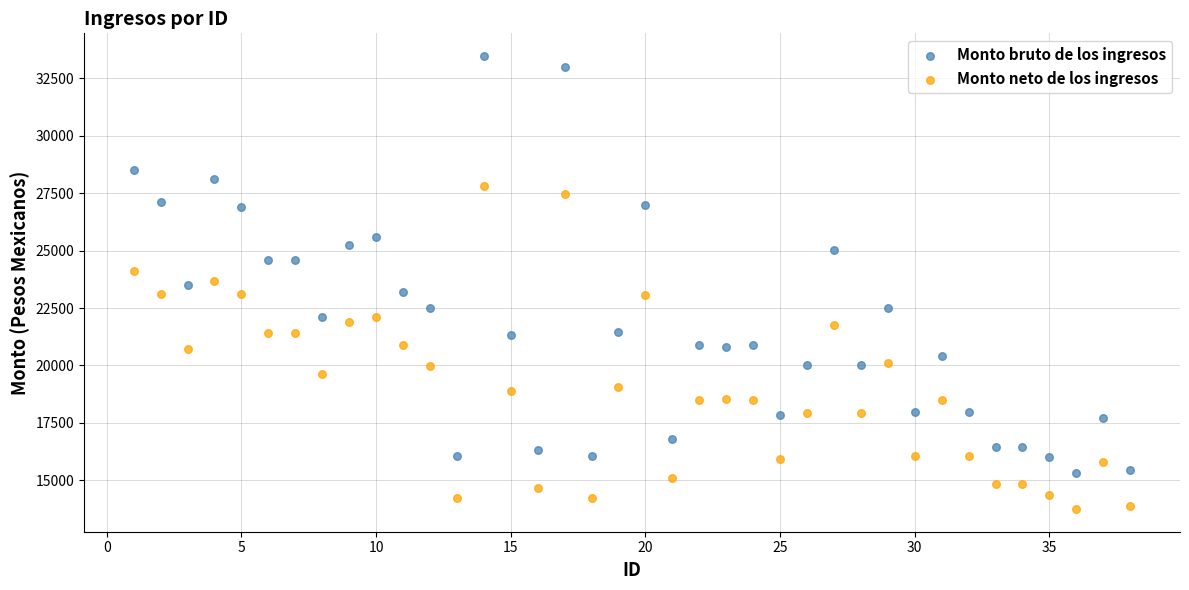

Which series contains the highest Y value?

Monto bruto de los ingresos